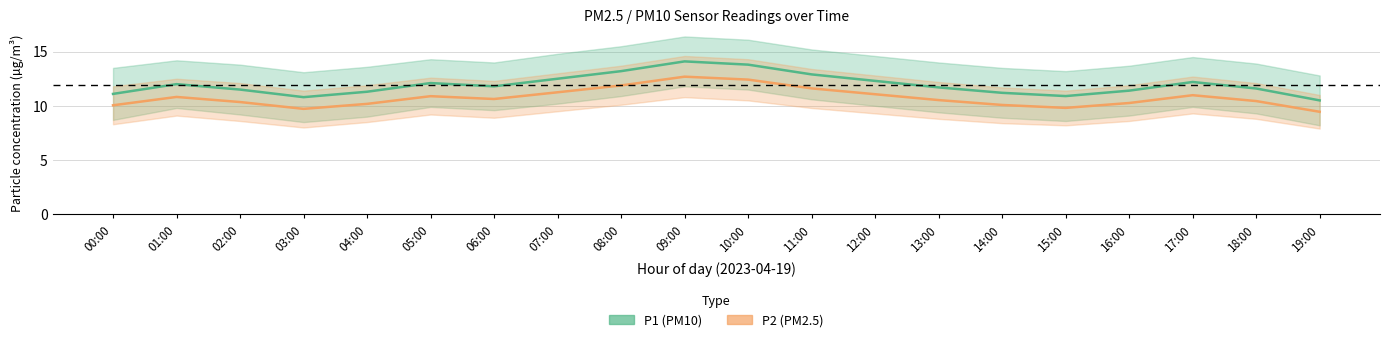

At which label is P1_lower closest to 10?

12:00